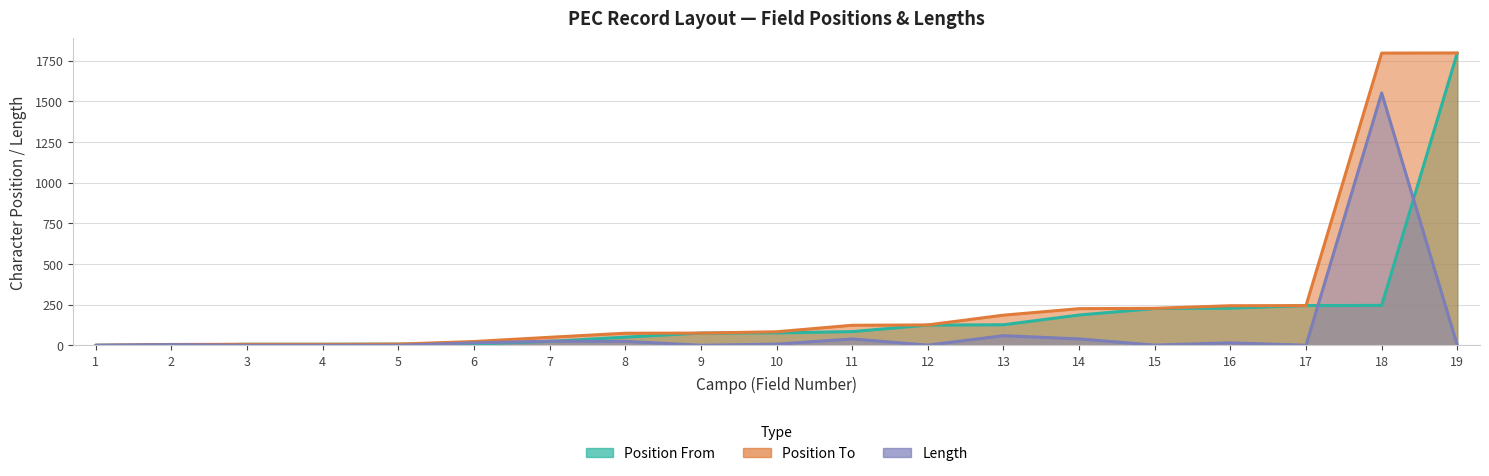

Between which two adjacent categories do Position From and Length first intersect?

2 and 3